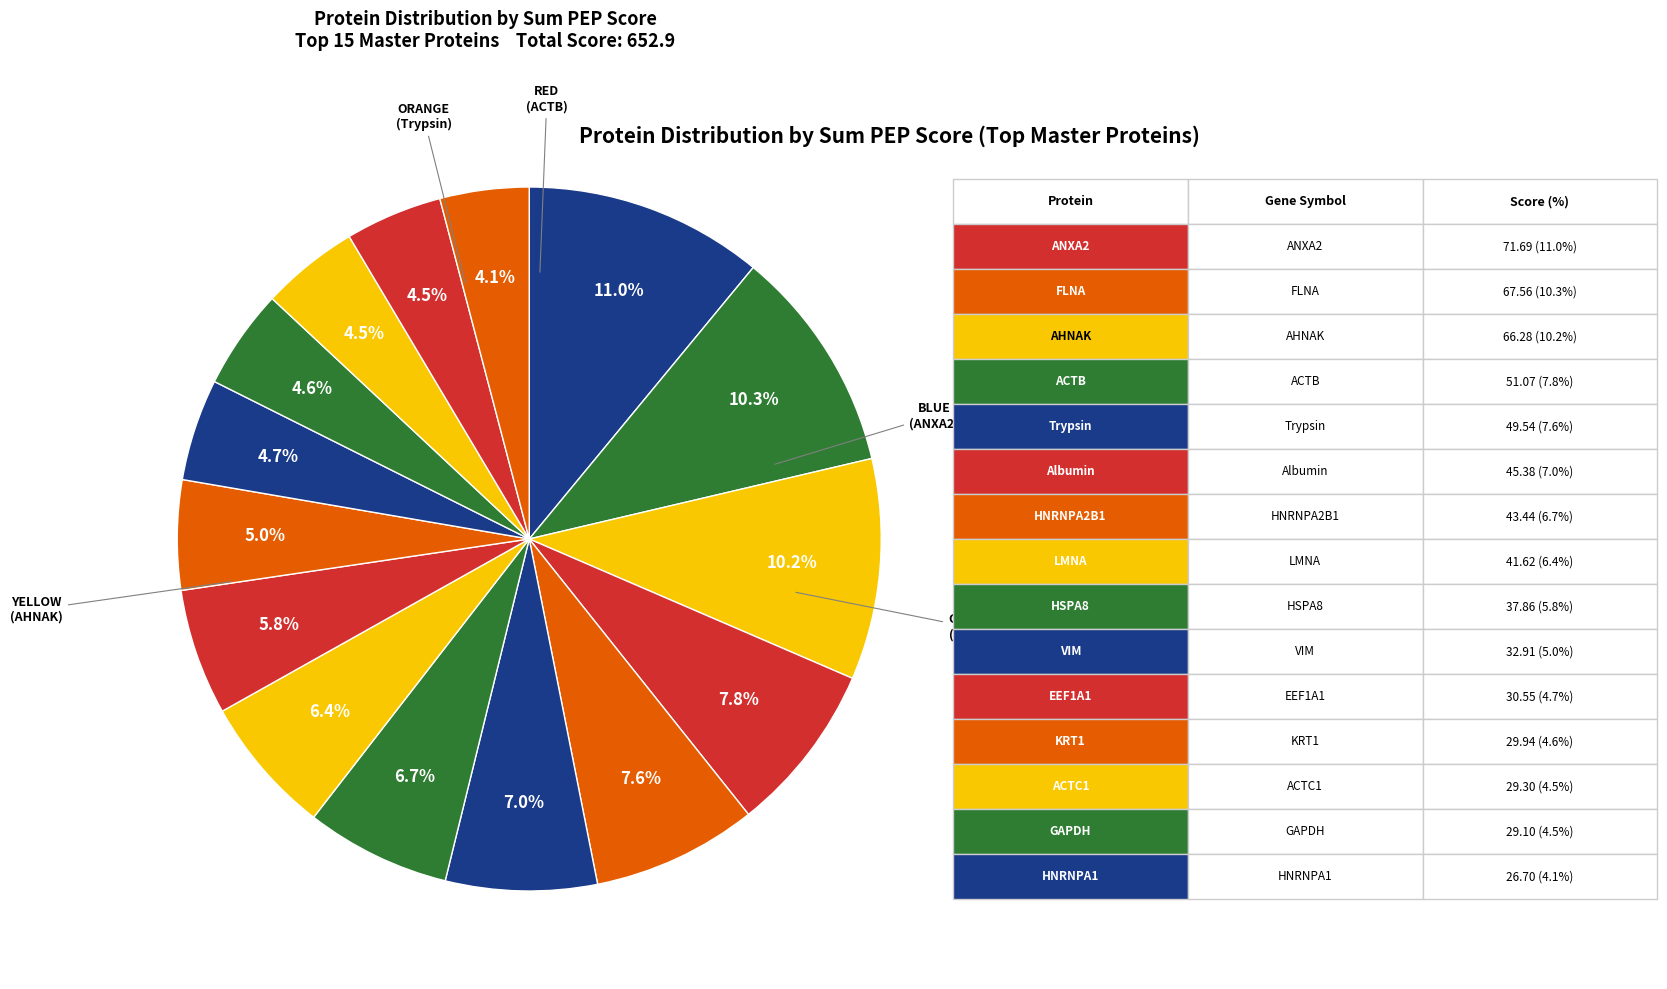

To the nearest percent, what is the average slice percentage?

7%